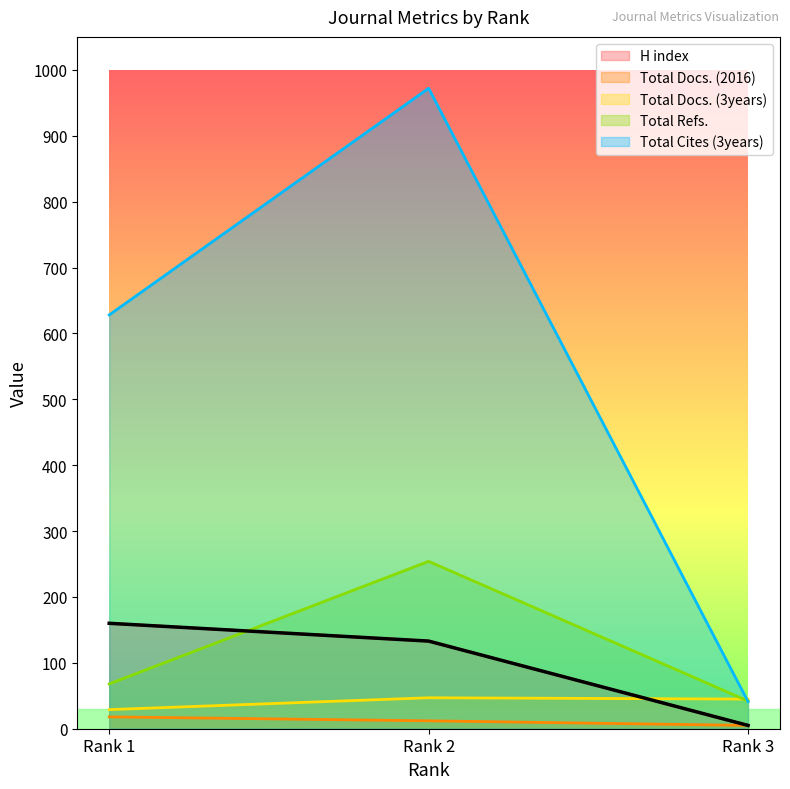

Which category has the highest value in the Total Cites (3years) series?

Rank 2